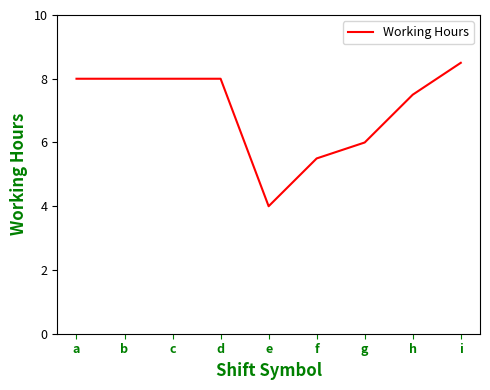

What is the ratio of the value at i to the value at a?

1.1